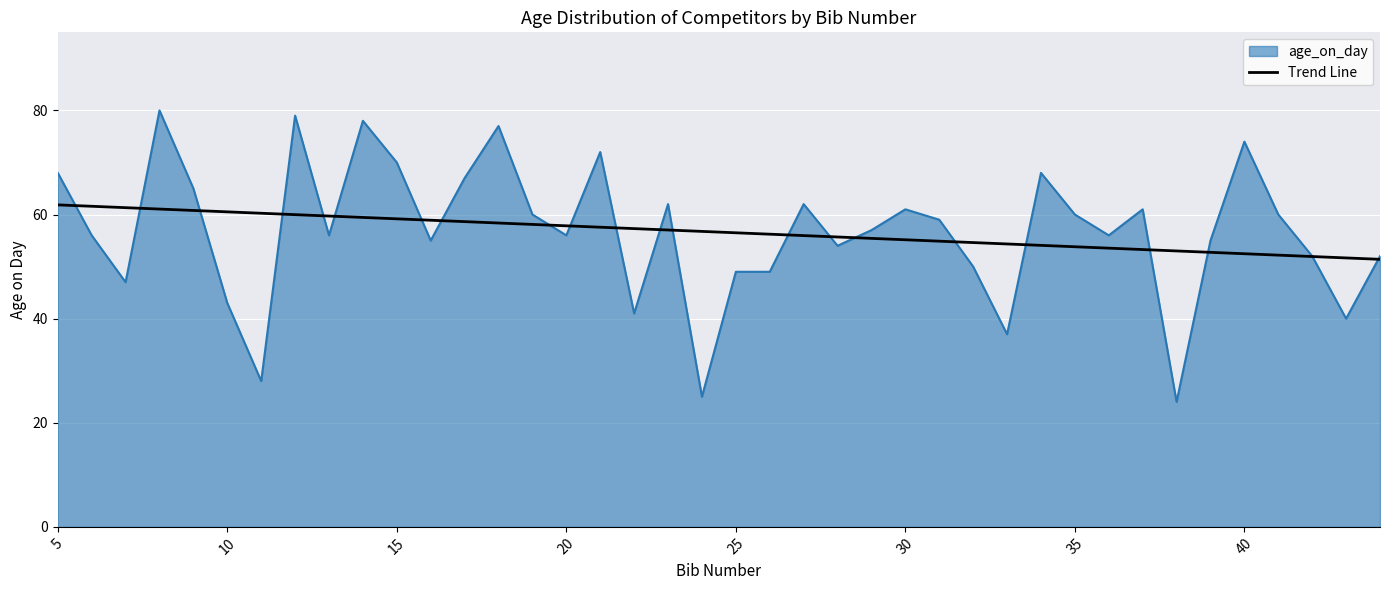

What is the highest value of the age_on_day series?

80.0